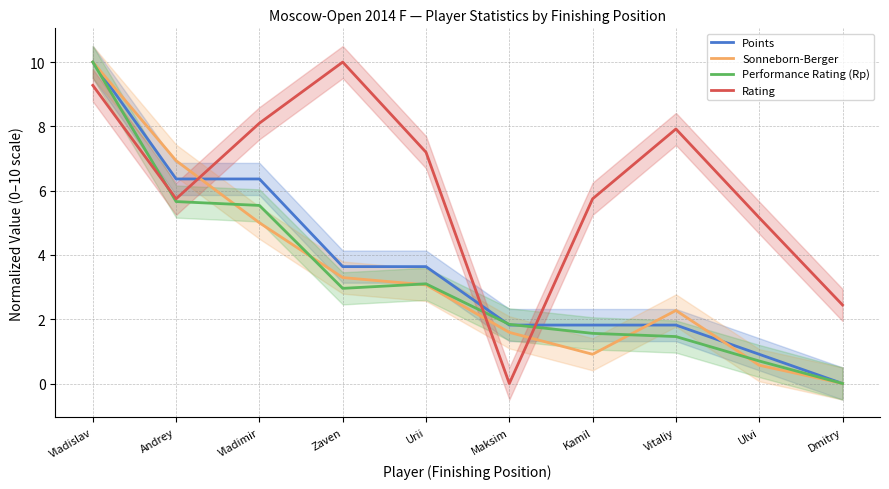

List the labels in order of Rating value, largest first.

Zaven, Vladislav, Vladimir, Vitaliy, Urii, Andrey, Kamil, Ulvi, Dmitry, Maksim